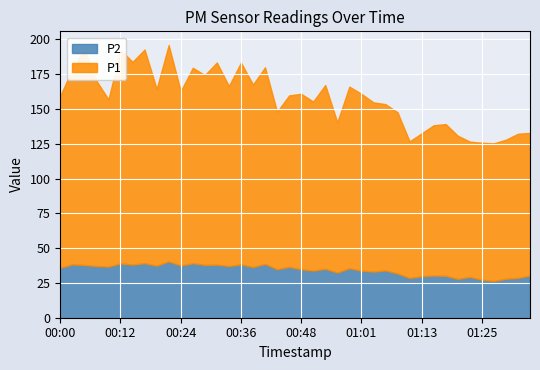

What is the approximate value of P1 at 01:08?

115.8